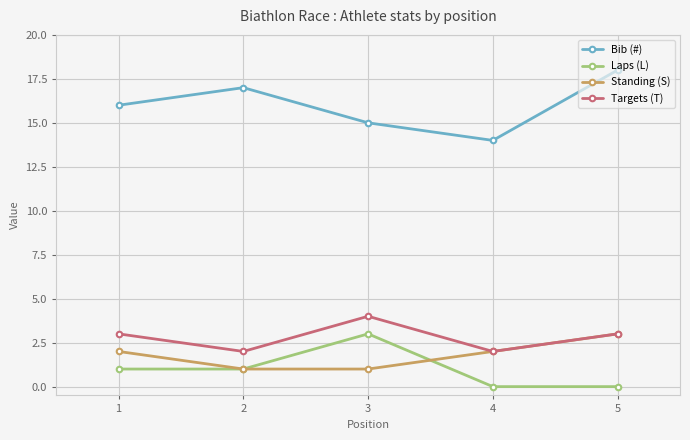

Reading left to right, transcribe all the data shown in this chart.

Bib (#): 1=16	2=17	3=15	4=14	5=18
Laps (L): 1=1	2=1	3=3	4=0	5=0
Standing (S): 1=2	2=1	3=1	4=2	5=3
Targets (T): 1=3	2=2	3=4	4=2	5=3